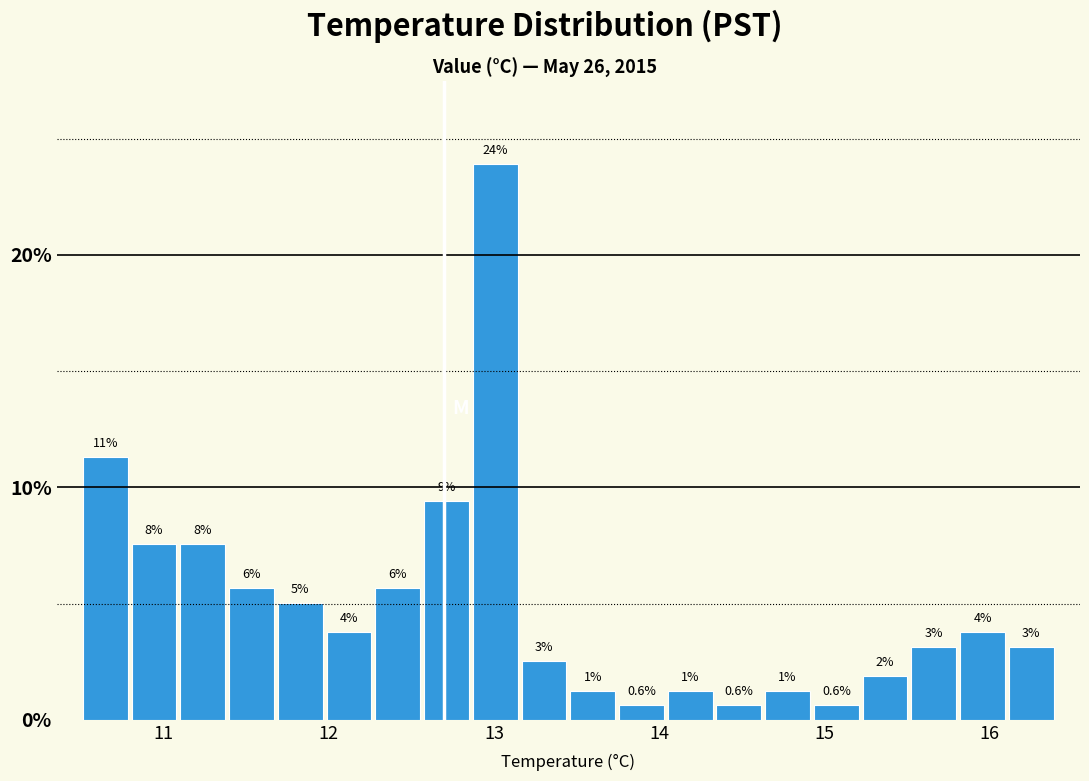

Around what value on the x-axis is the tallest bar? Give the approximate position of its centre, as read against the axis.

13.0